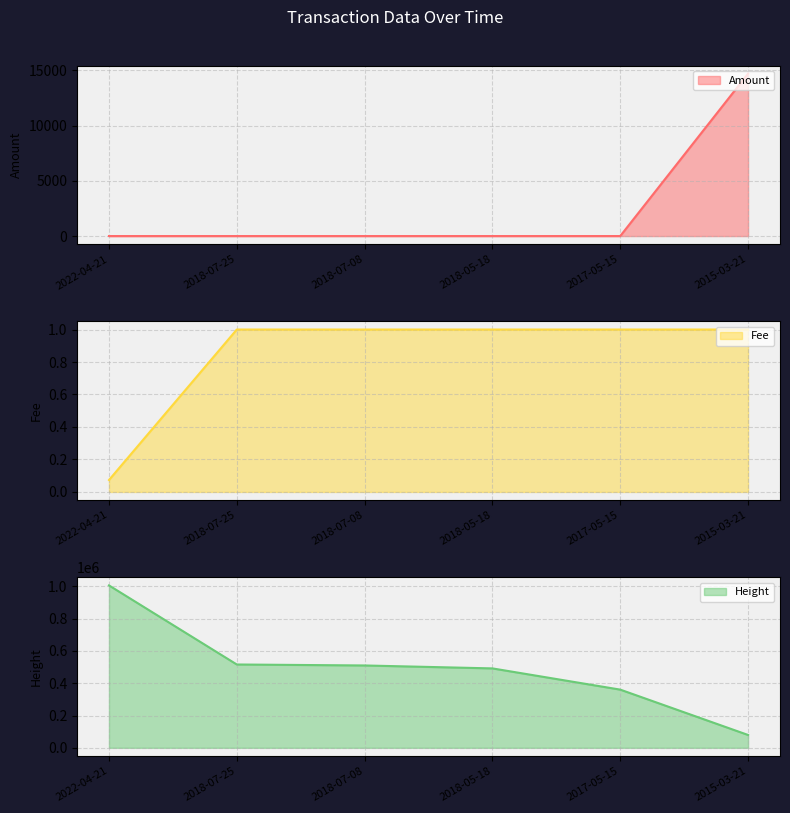

The Fee series shows 1.3 at 2015-03-21. True or false?

False